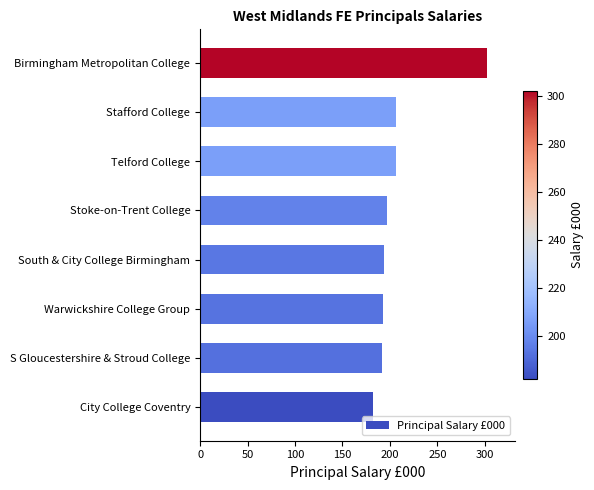

Does the chart contain any negative values?

No